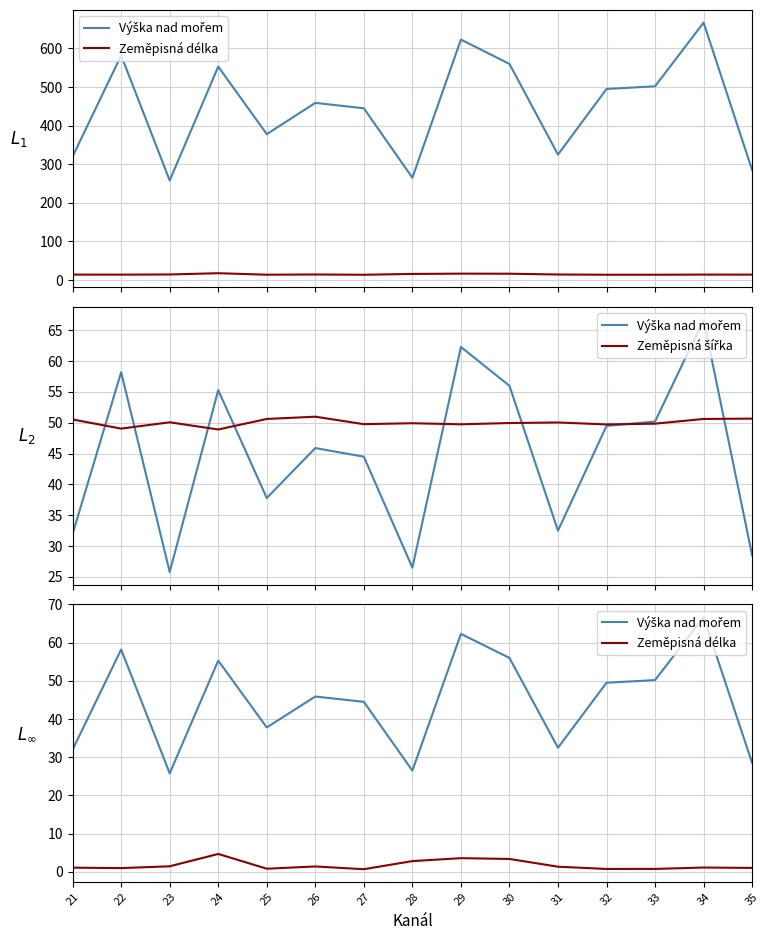

What is the sum of the Zeměpisná šířka values at 24 and 32?

98.6